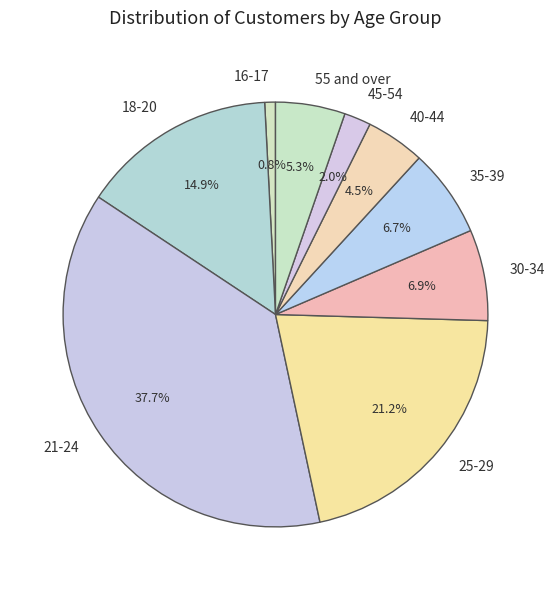

Does any single category account for the majority?

No